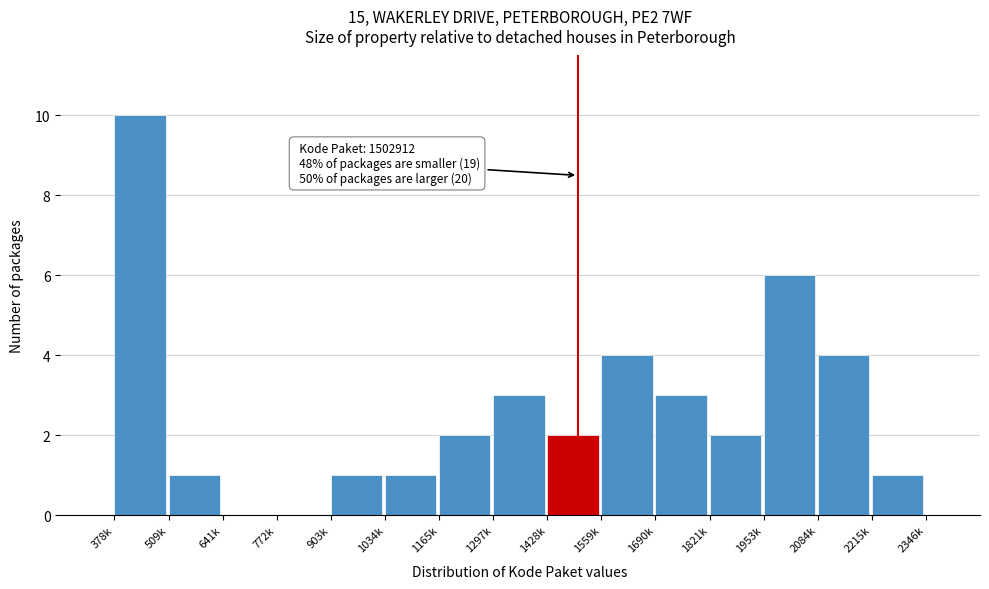

Reading left to right, what are all the values shown in this chart?

378k=10	509k=1	641k=0	772k=0	903k=1	1034k=1	1165k=2	1297k=3	1428k=2	1559k=4	1690k=3	1821k=2	1953k=6	2084k=4	2215k=1